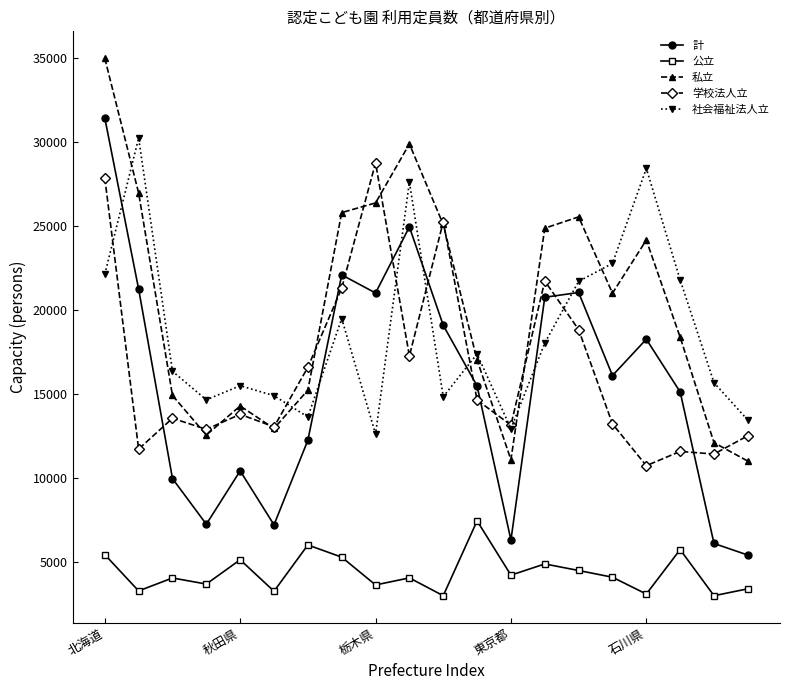

How many times do 計 and 社会福祉法人立 cross each other?

7